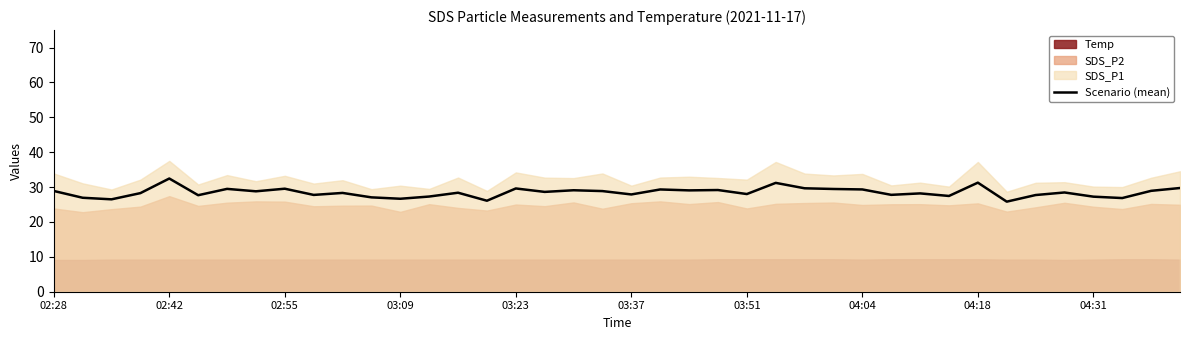

What is the approximate value at 18?

29.1